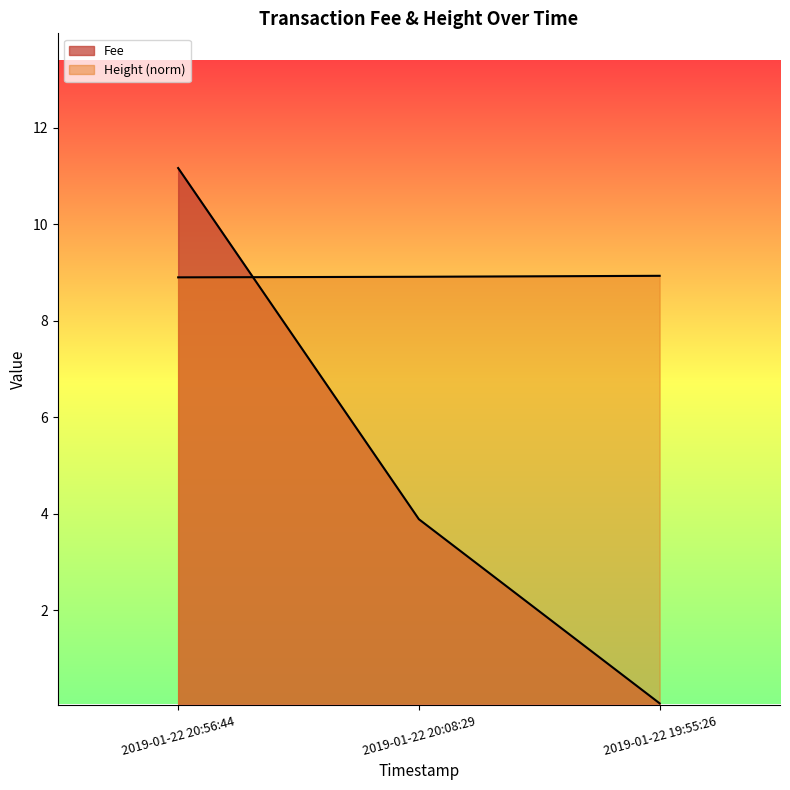

Which has a higher value, 2019-01-22 20:56:44 or 2019-01-22 20:08:29?

2019-01-22 20:56:44